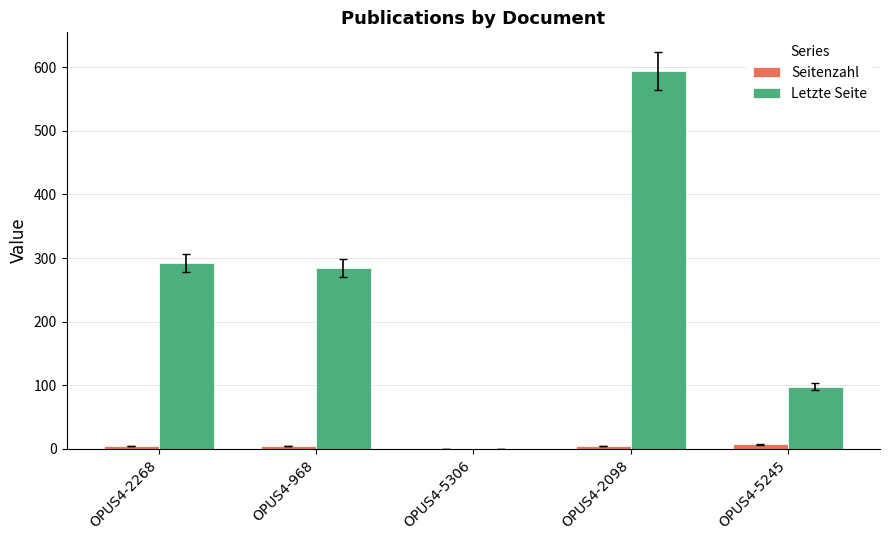

How many categories are shown in the chart?

5